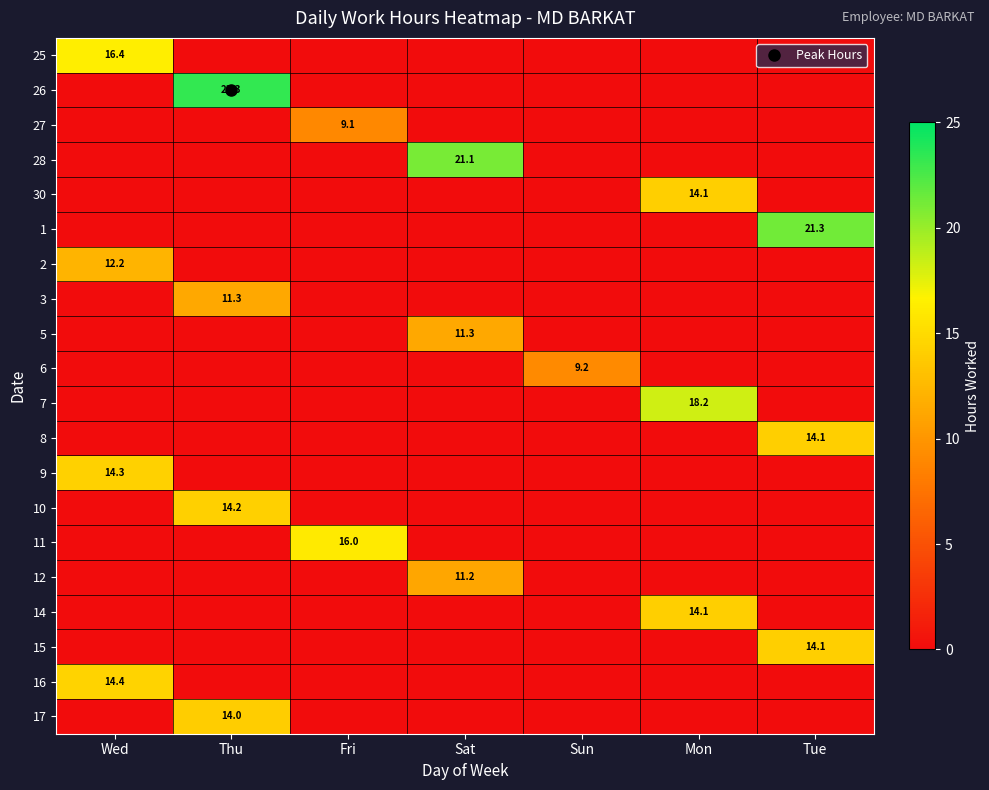

How many positive values does the 5 series have?

1